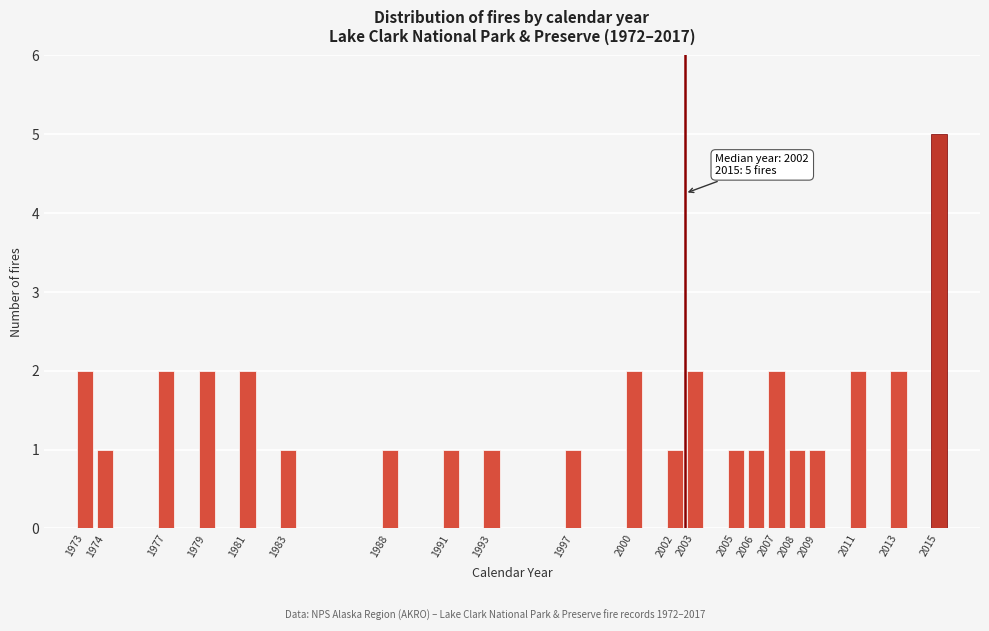

Reading left to right, transcribe all the data shown in this chart.

1973=2	1974=1	1977=2	1979=2	1981=2	1983=1	1988=1	1991=1	1993=1	1997=1	2000=2	2002=1	2003=2	2005=1	2006=1	2007=2	2008=1	2009=1	2011=2	2013=2	2015=5